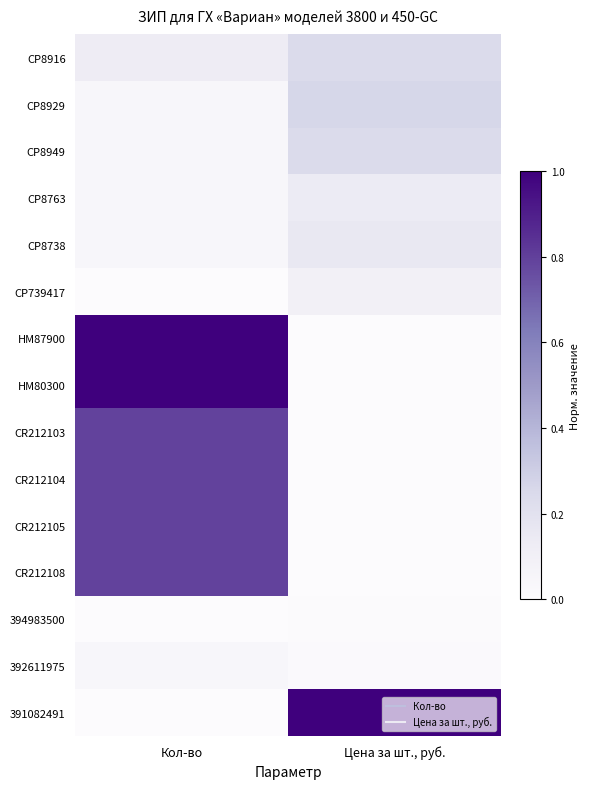

Rank the series at Кол-во from highest to lowest value.

HM87900, HM80300, CR212103, CR212104, CR212105, CR212108, CP8916, CP8929, CP8949, CP8763, CP8738, 392611975, CP739417, 394983500, 391082491